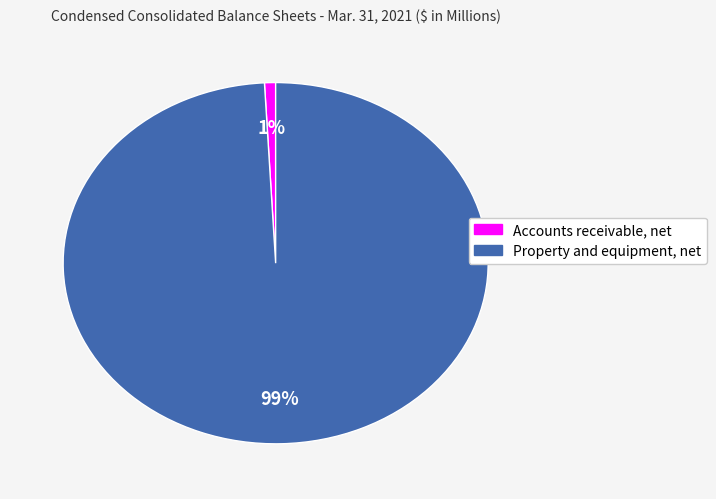

To the nearest percent, what percentage of the pie is Property and equipment, net?

99%